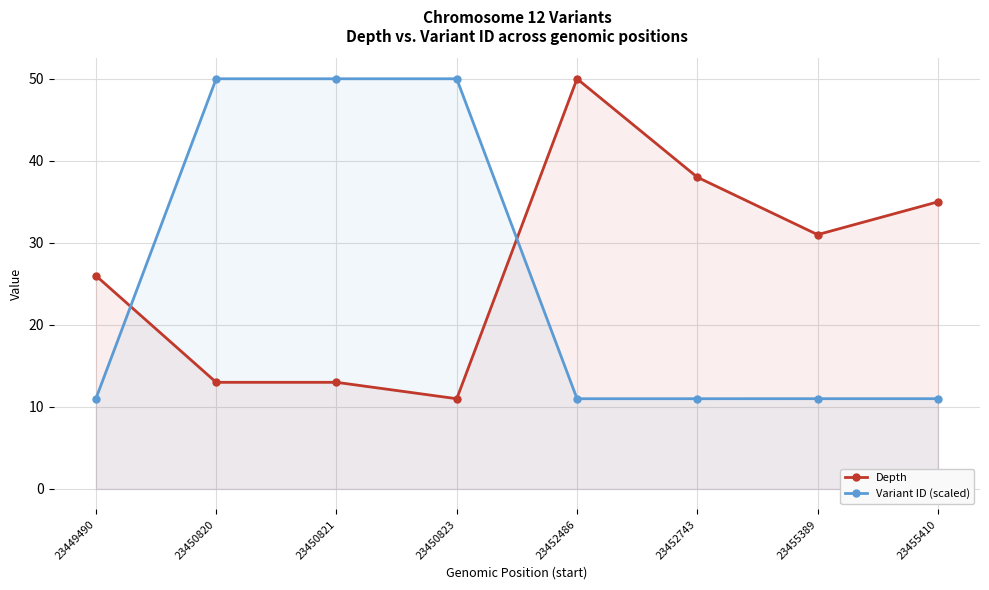

True or false: Variant ID (scaled) and Depth intersect in this chart.

True